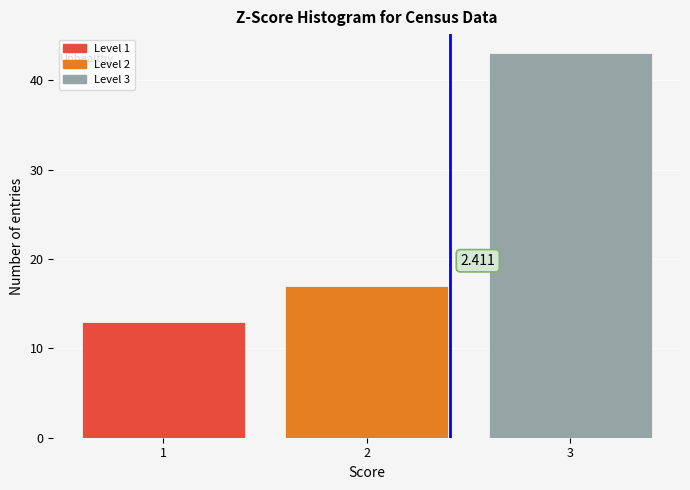

Which range on the x-axis has the tallest bar?

2.5 to 3.5